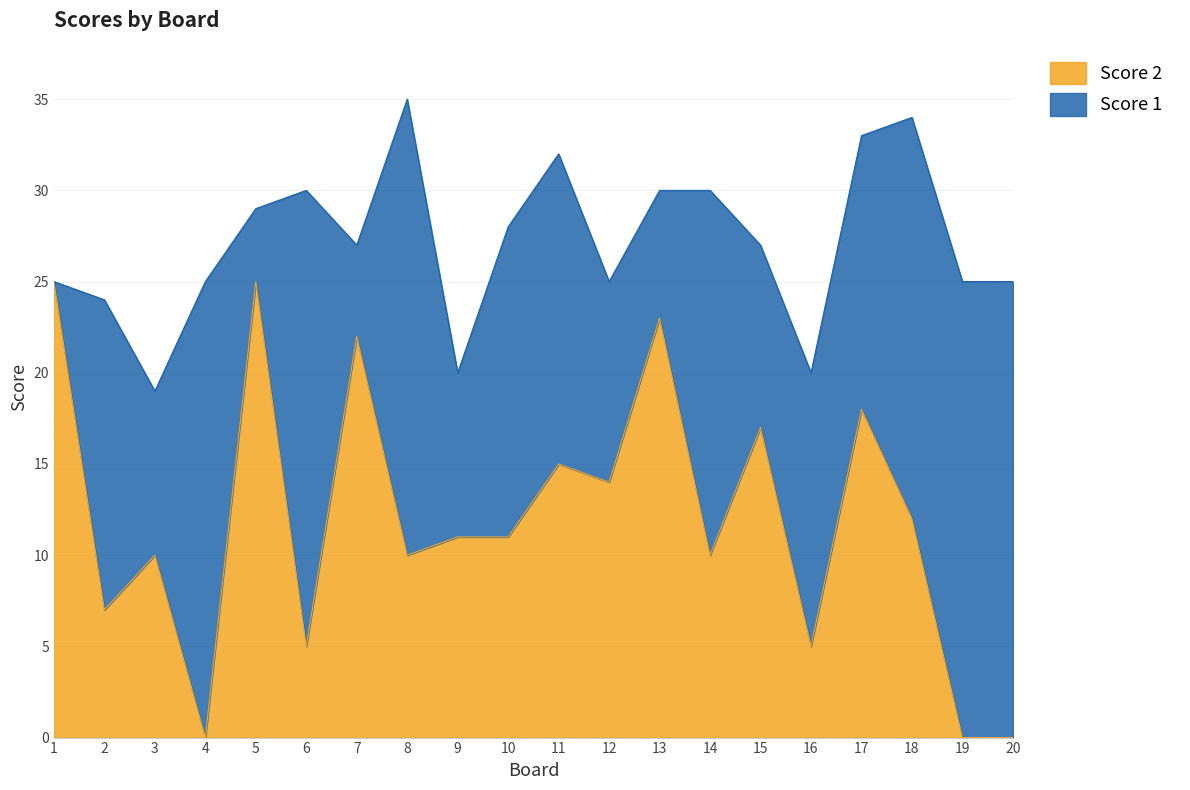

Read the value at 8, to the nearest 5.

10